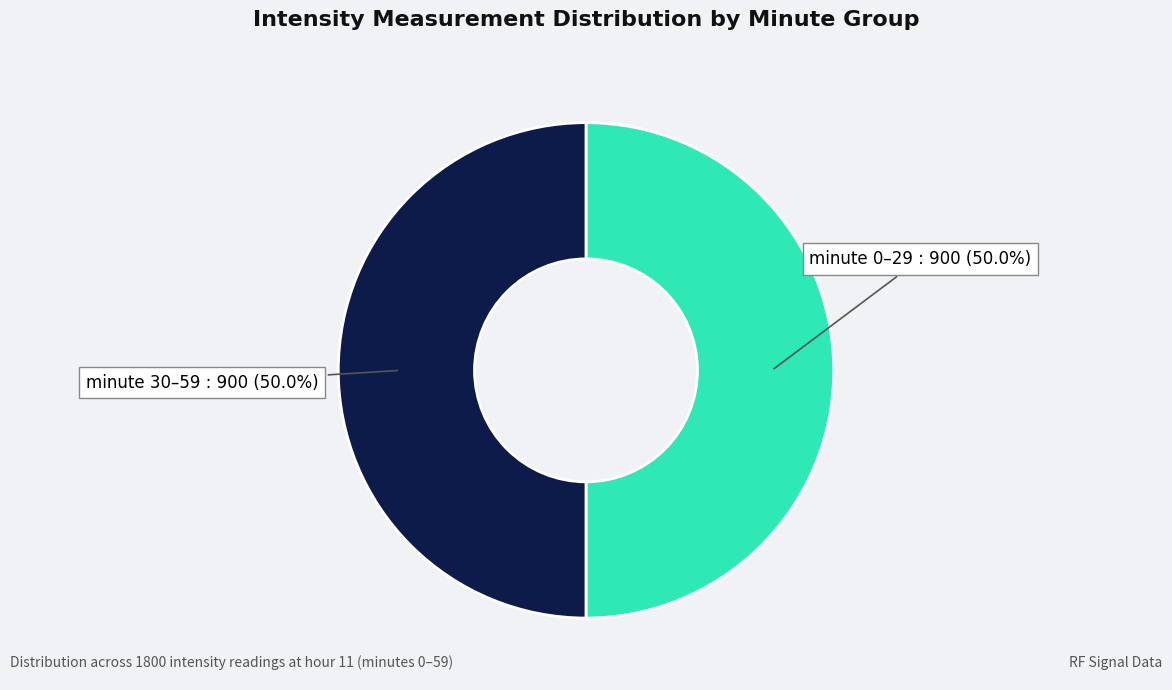

Is the sum of minute 30–59 and minute 0–29 greater than half?

Yes